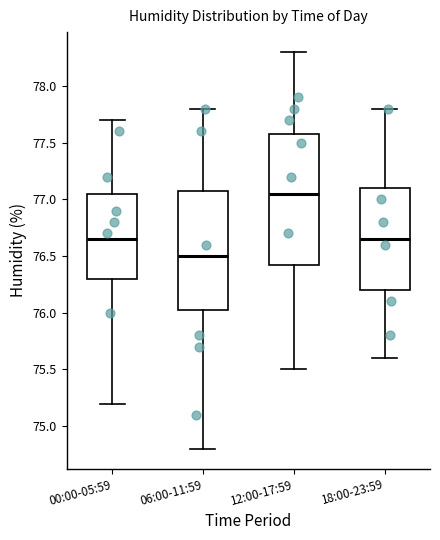

Which box has the lowest median line?

06:00-11:59